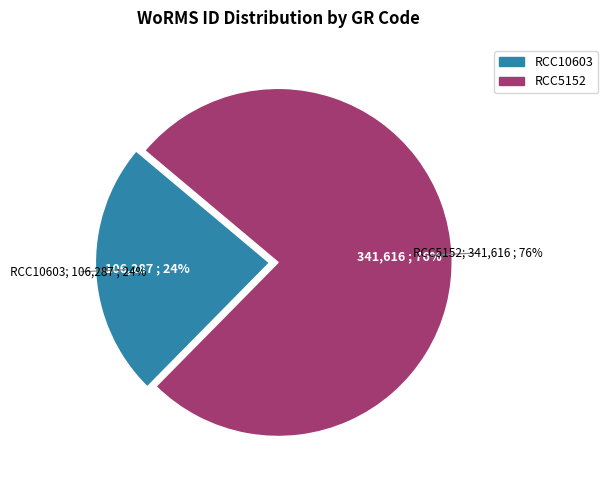

What percentage do RCC5152 and RCC10603 together represent?

100.0%